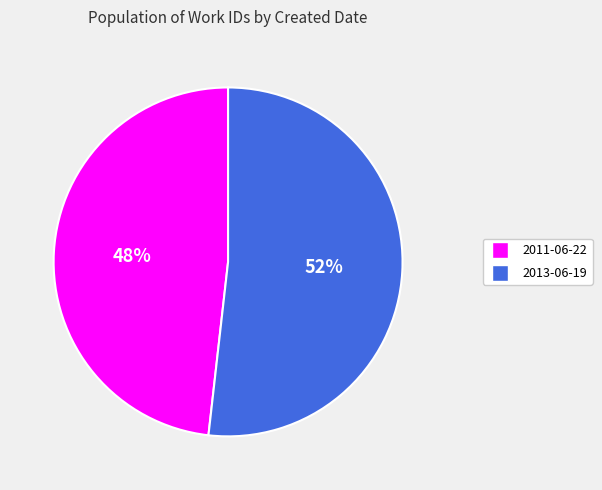

Rank the categories by value from highest to lowest.

2013-06-19, 2011-06-22